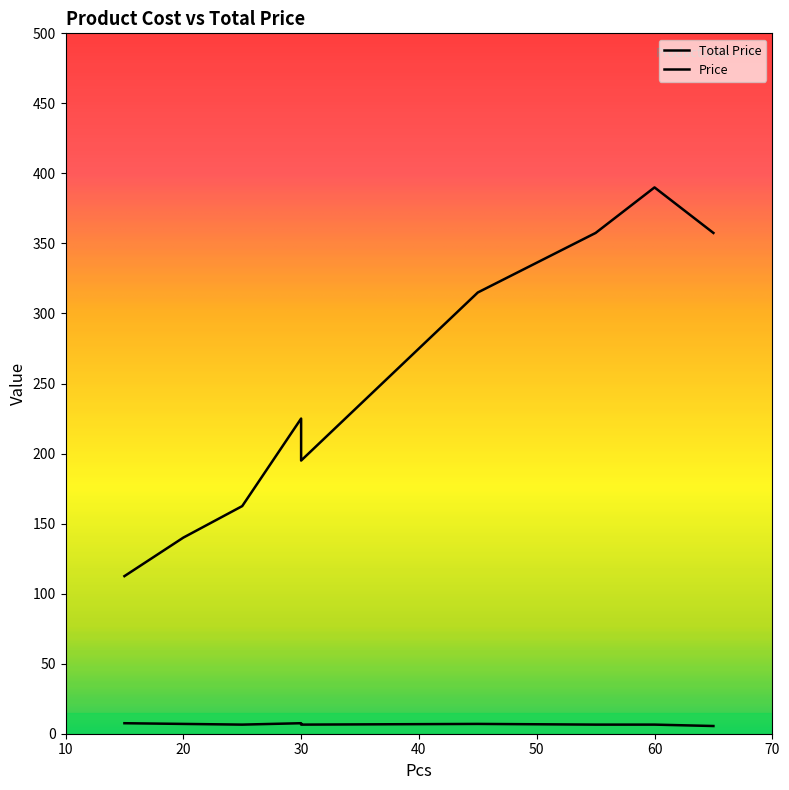

What is the total value across all series at 60?

396.5